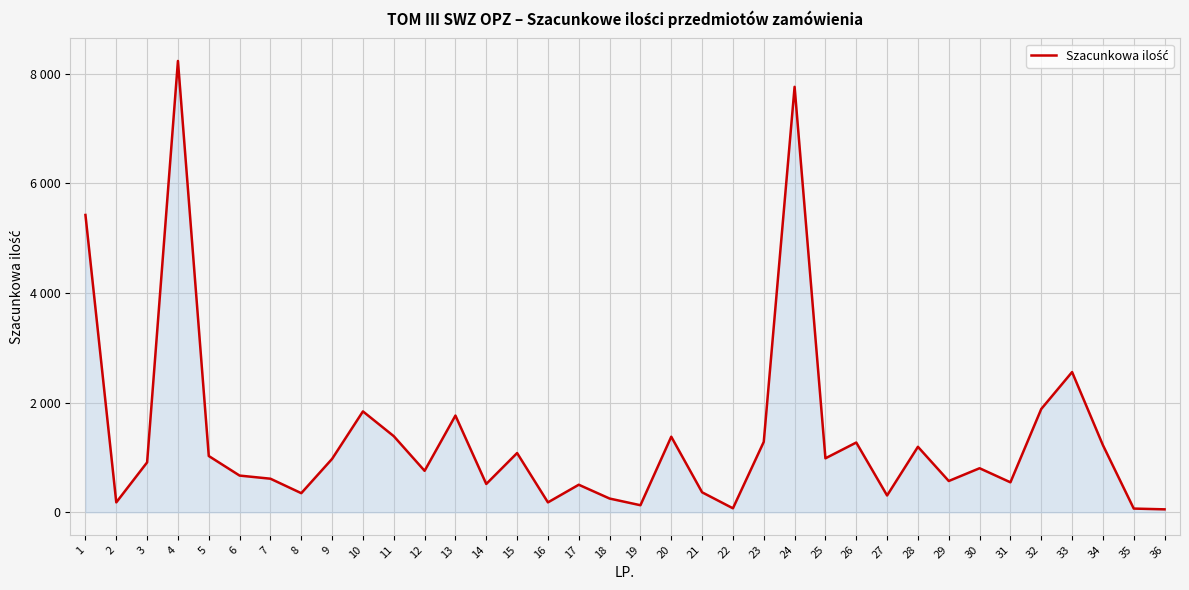

Does the chart display data point markers on the line(s)?

No